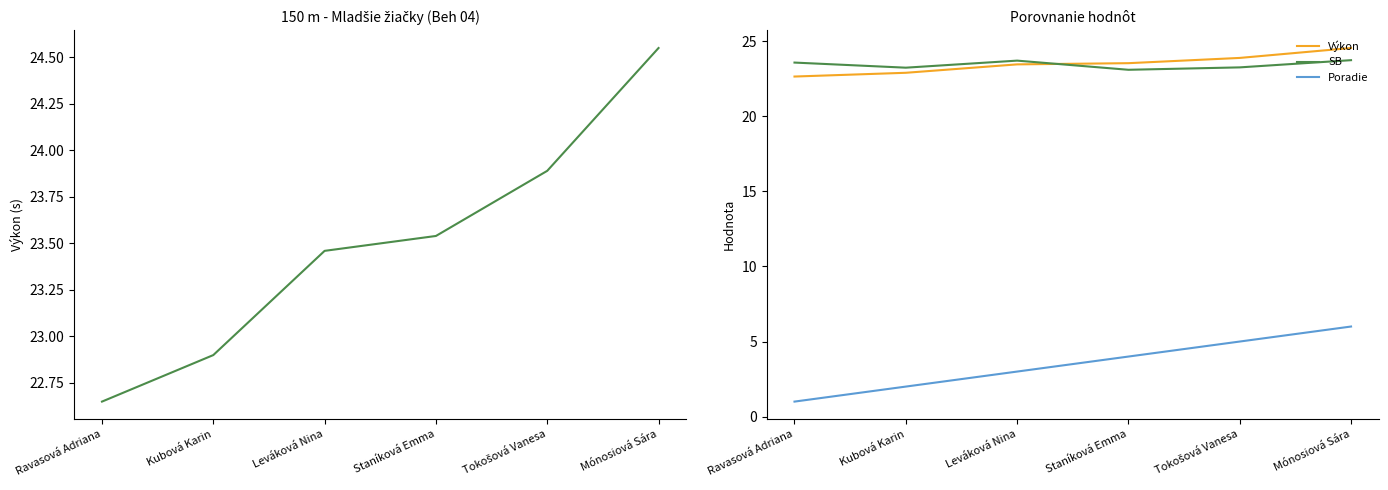

What value does the Výkon series have at Staníková Emma?

23.5